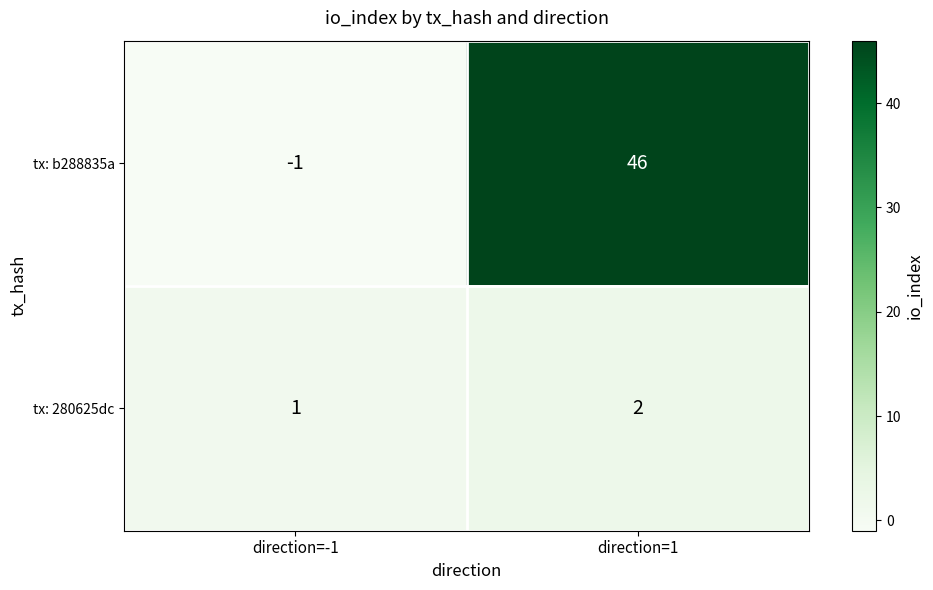

Rank the series at direction=-1 from lowest to highest value.

tx: b288835a, tx: 280625dc